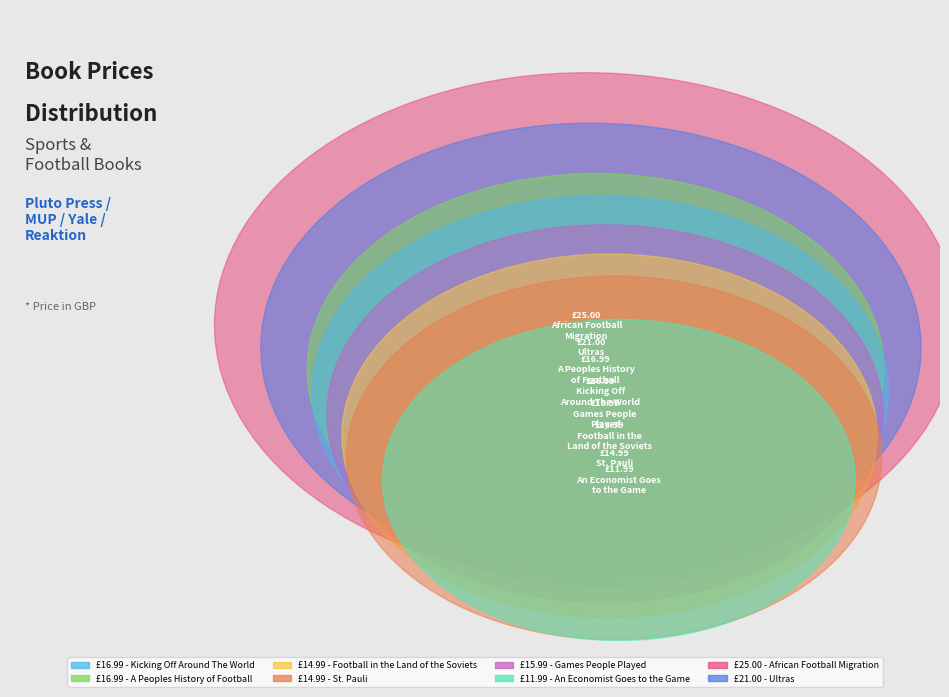

To the nearest percent, what is the difference between the Kicking Off
Around The World and Football in the
Land of the Soviets slice percentages?

1%